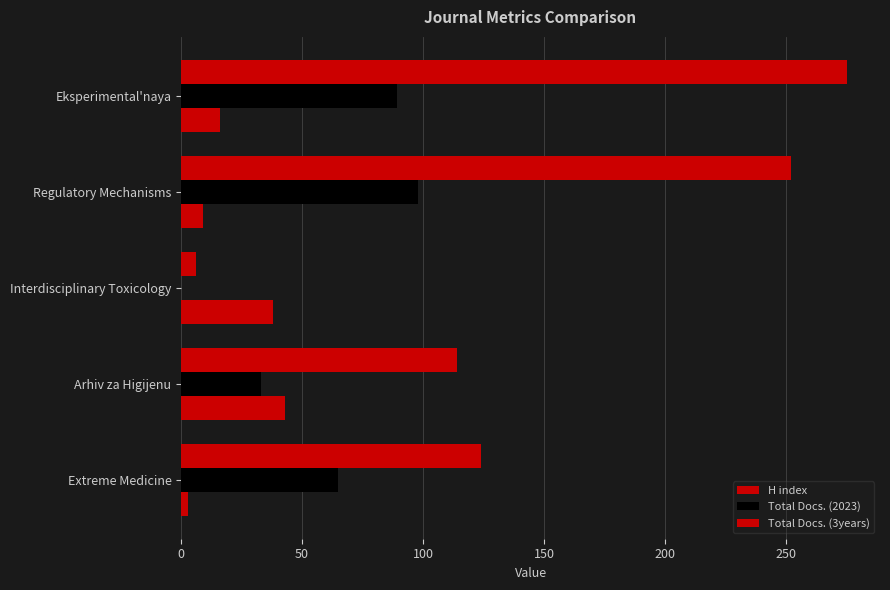

How many data points does each series have?

5